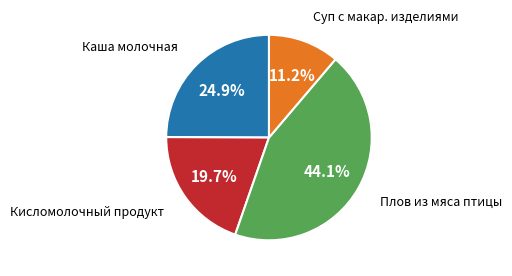

Is there a majority slice in this chart?

No